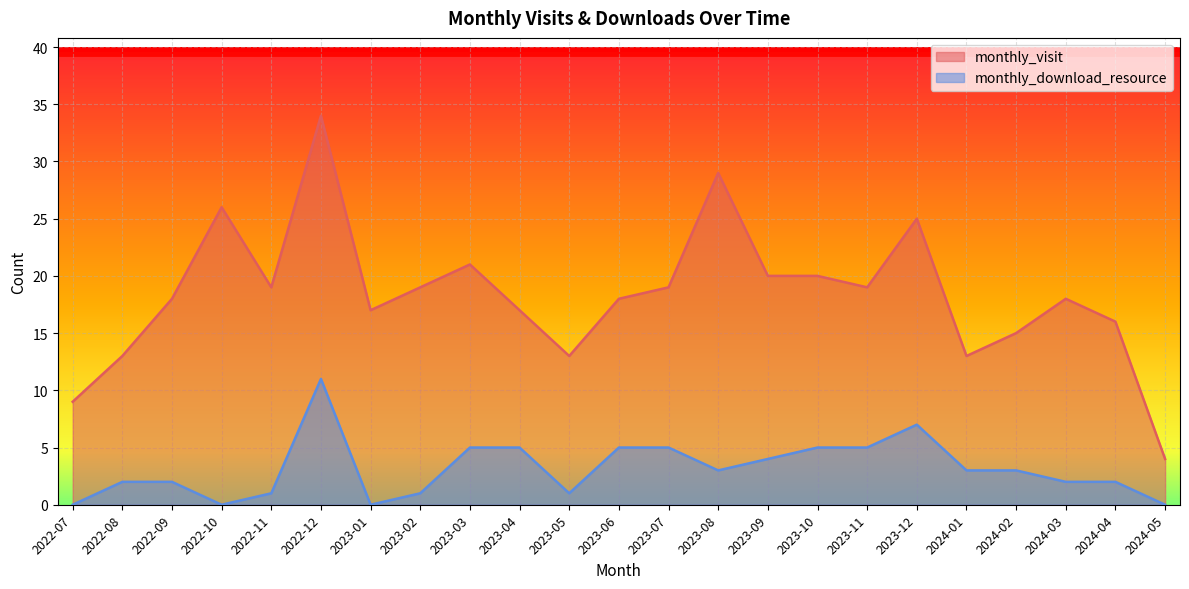

At which category does monthly_download_resource reach its first local valley?

2022-10